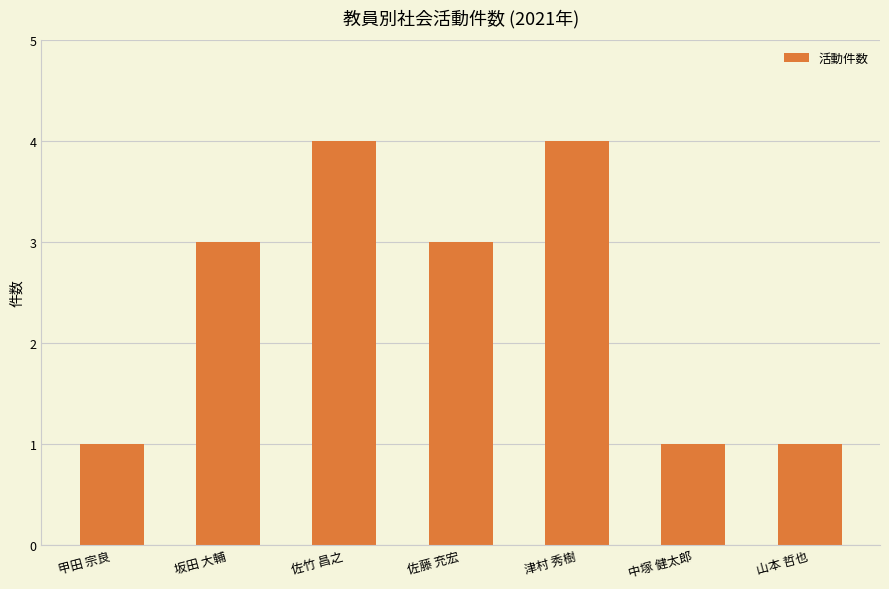

Read the value at 津村 秀樹.

4